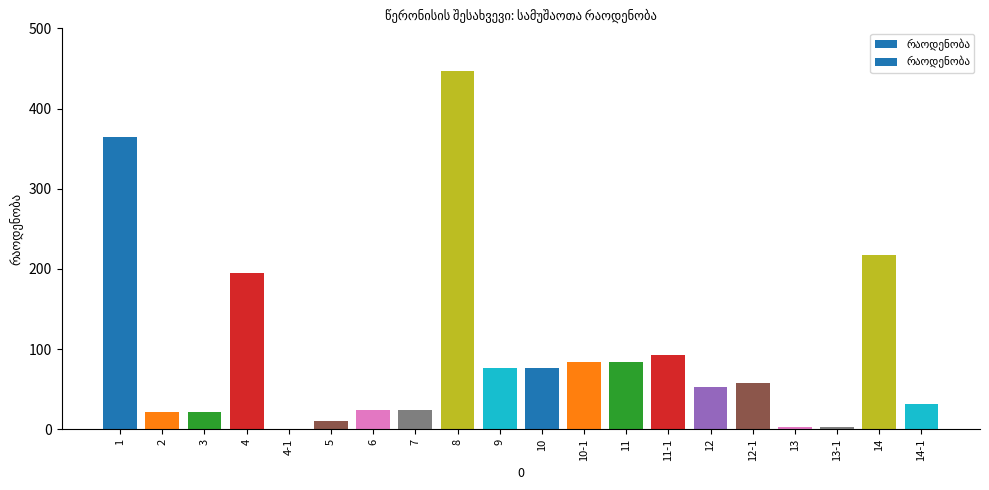

How many categories are shown in the chart?

20